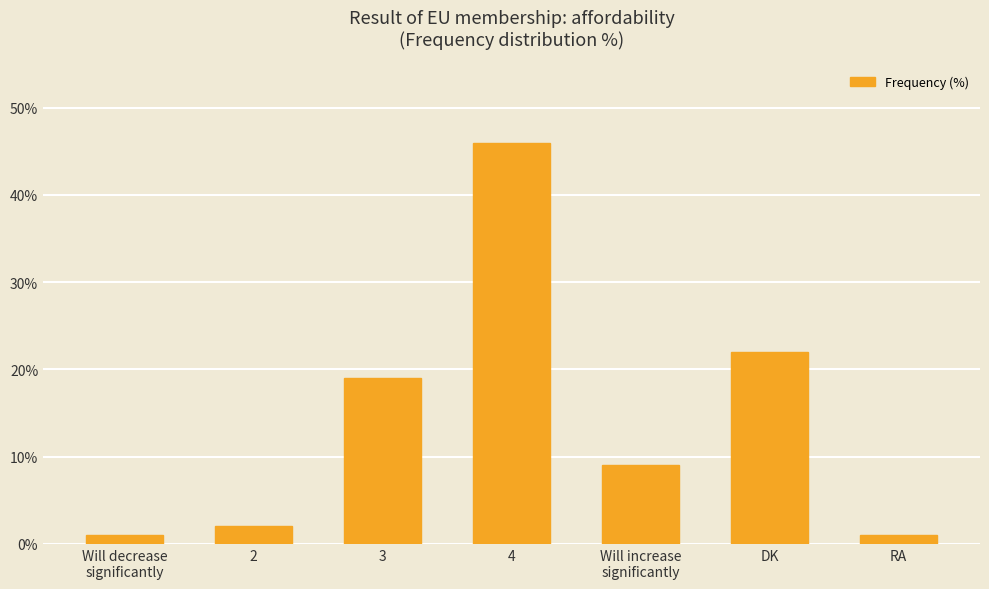

Reading left to right, list all the values displayed in this chart.

Will decrease
significantly=1	2=2	3=19	4=46	Will increase
significantly=9	DK=22	RA=1